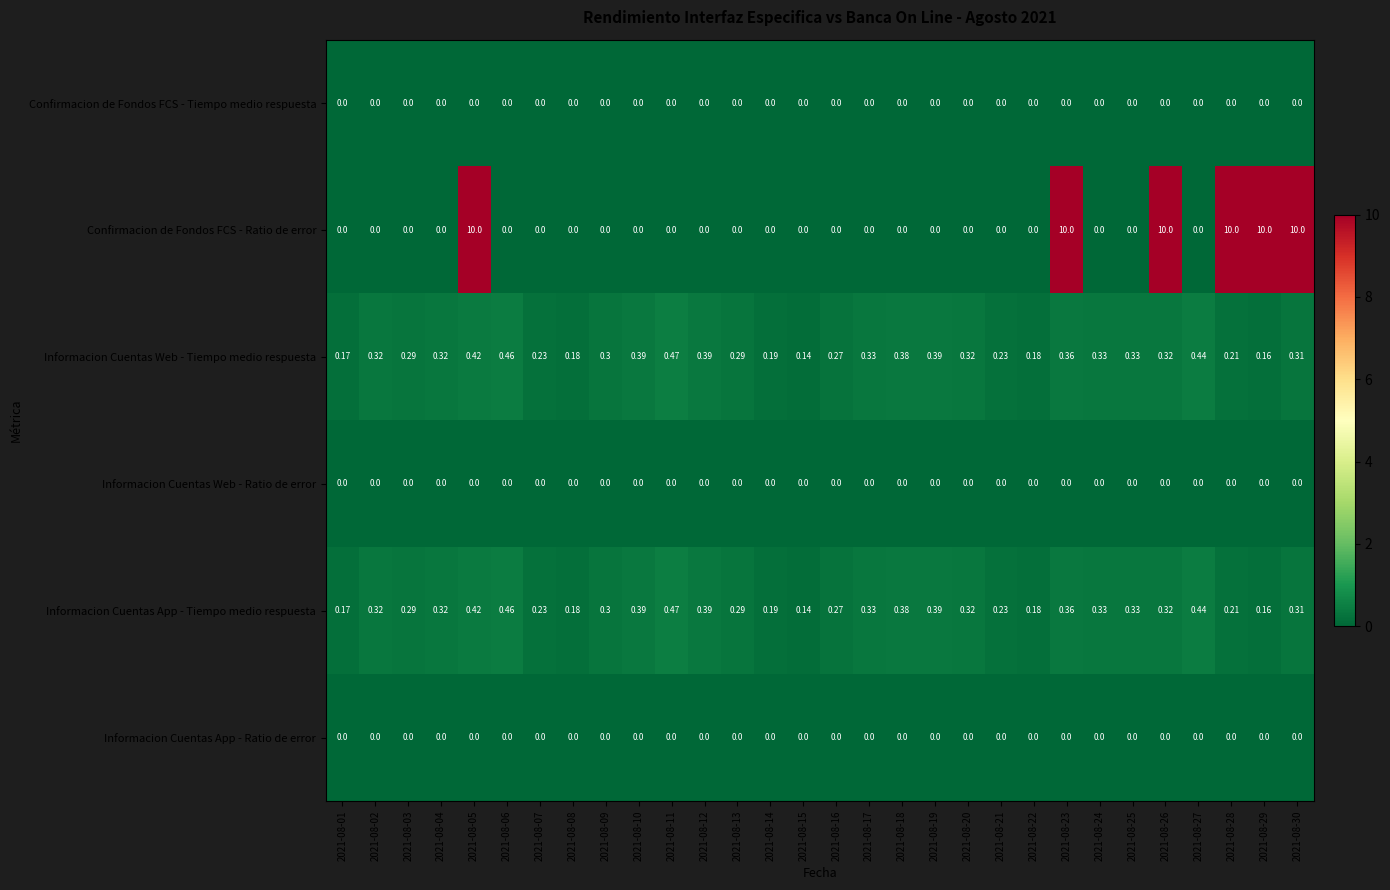

Is the value of Informacion Cuentas App - Tiempo medio respuesta at 2021-08-03 greater than the value of Confirmacion de Fondos FCS - Tiempo medio respuesta at 2021-08-13?

Yes